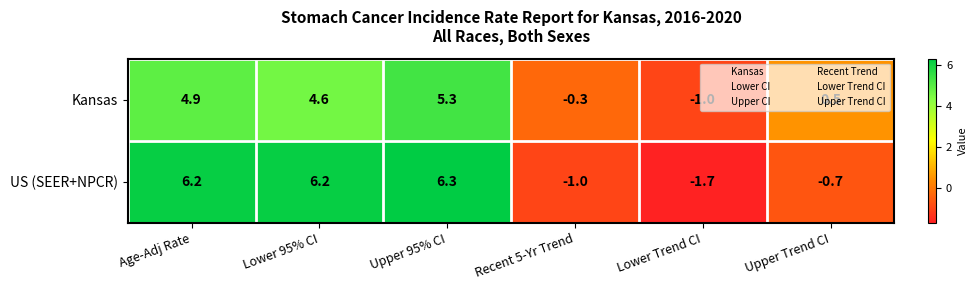

How many categories are shown in the chart?

6